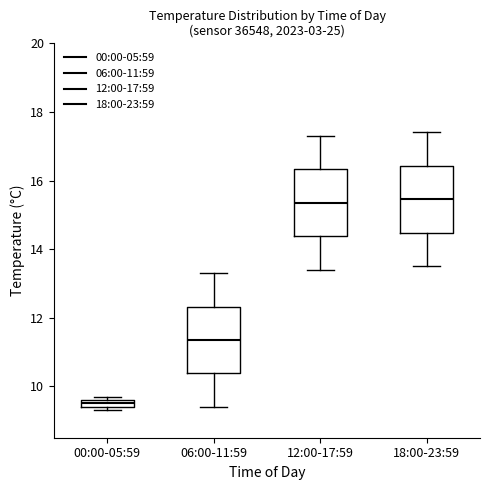

Where is the lower edge of the box for 06:00-11:59 on the y-axis? The values are not printed on the chart, so give them approximately, as read against the axis.

10.4